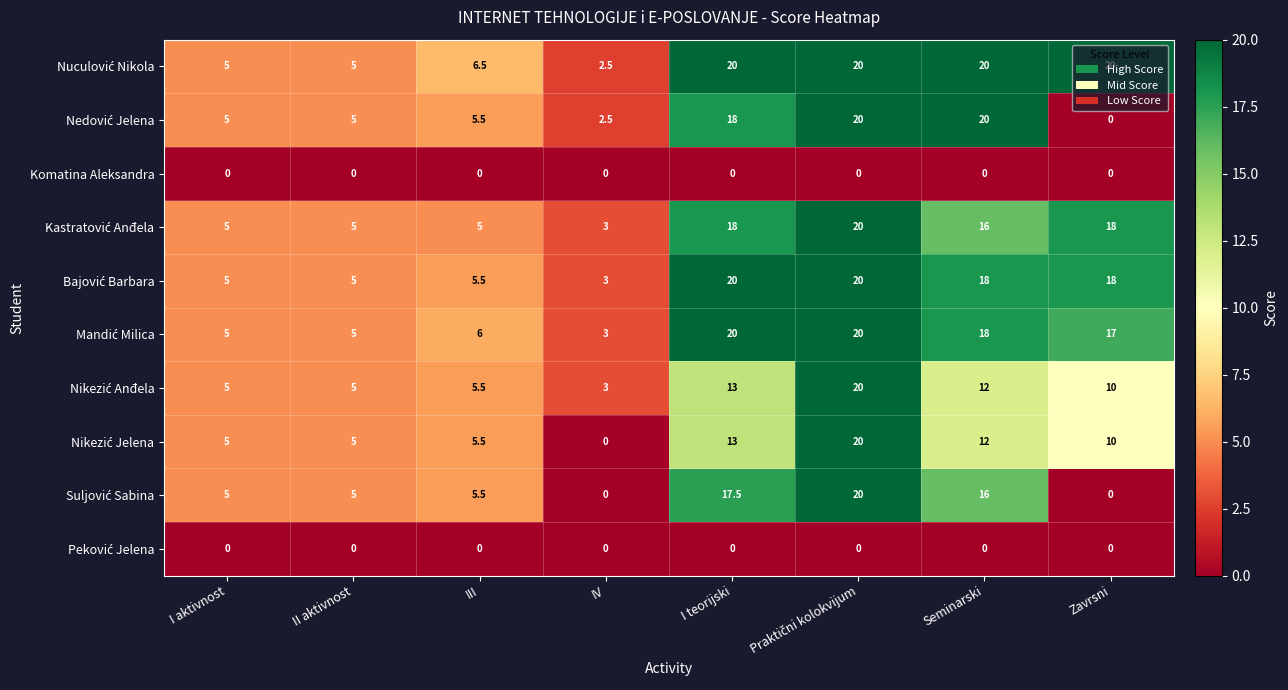

What is the difference between the highest and lowest values at IV?

3.0